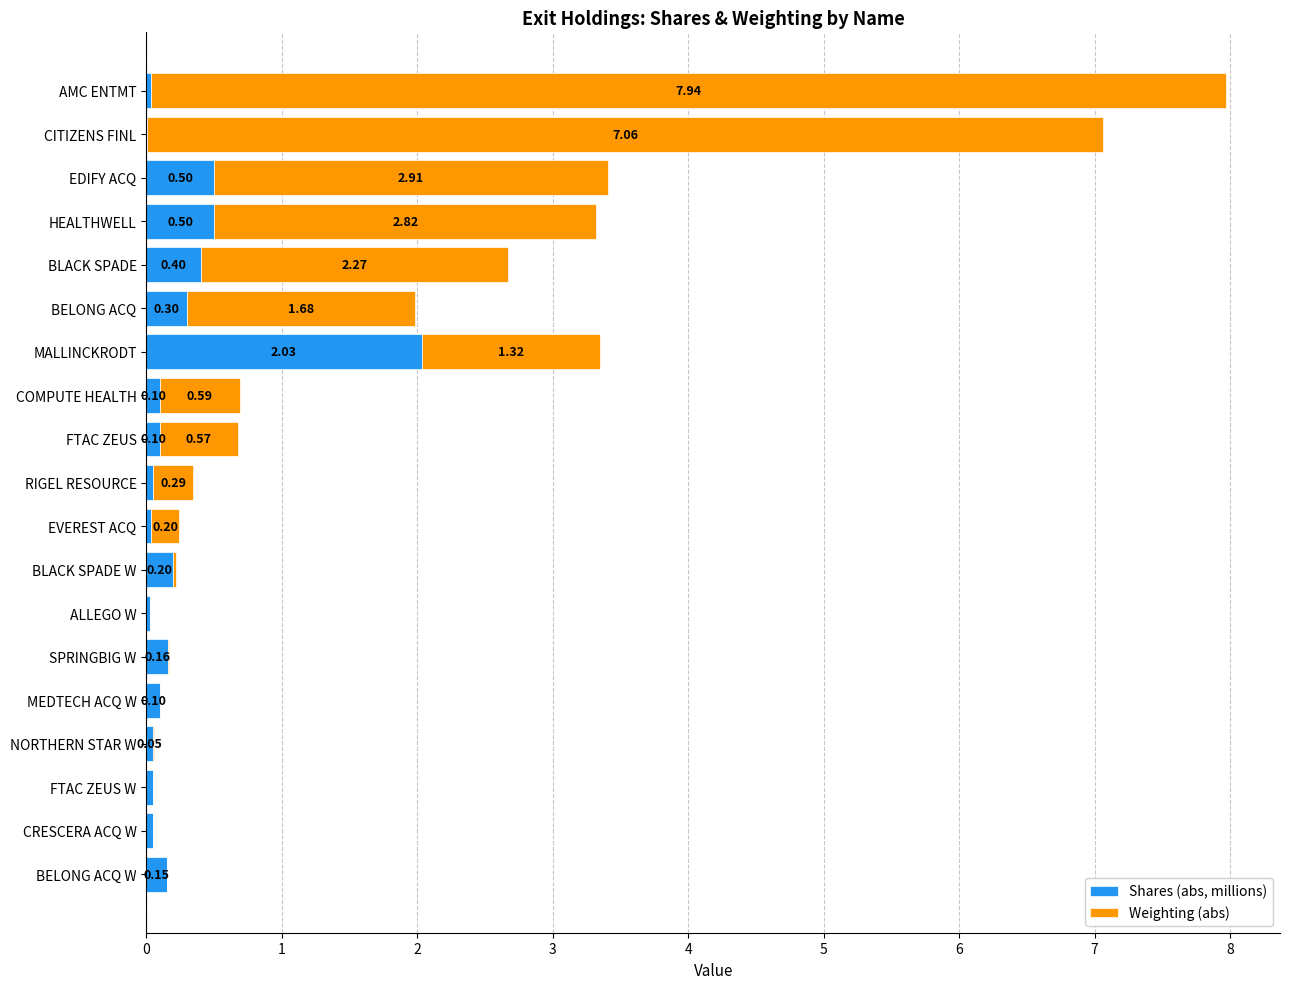

What is the sum of all Shares (abs, millions) values?

4.8